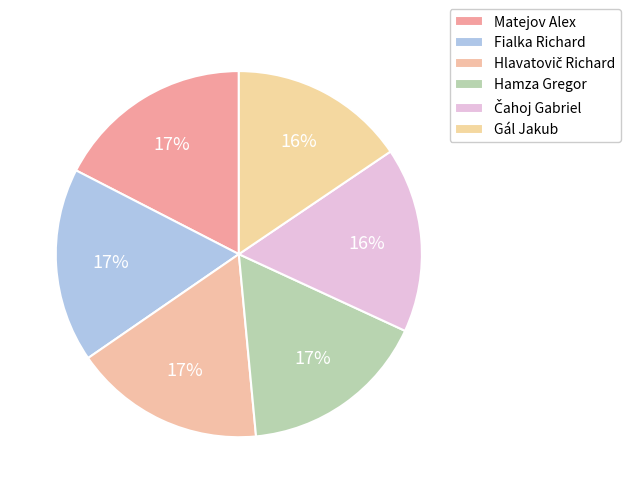

How many slices are in this pie chart?

6